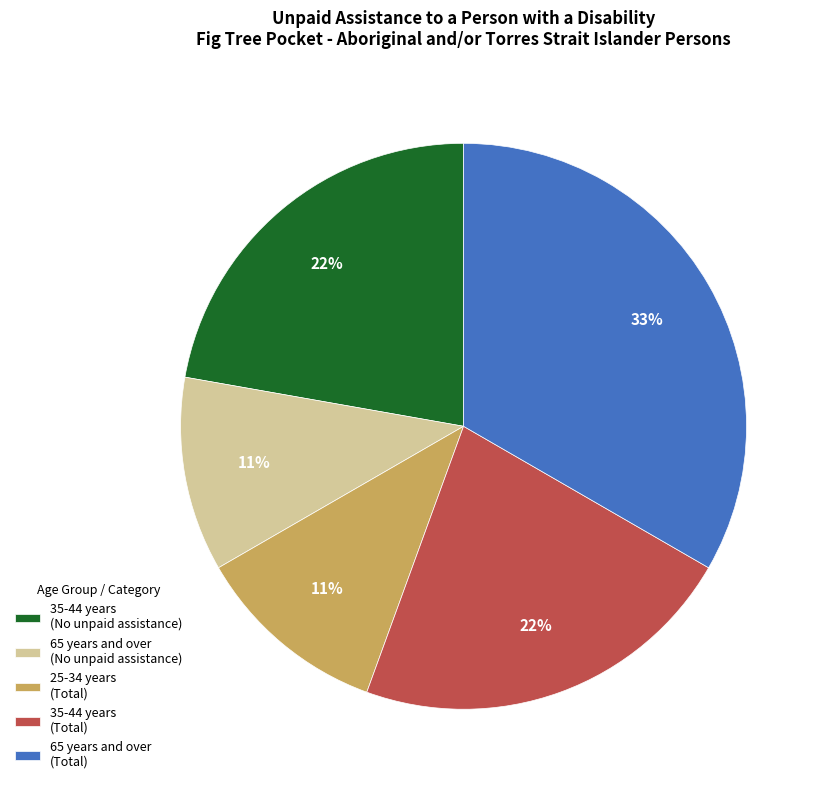

Which category has the biggest portion of the pie?

65 years and over (Total)